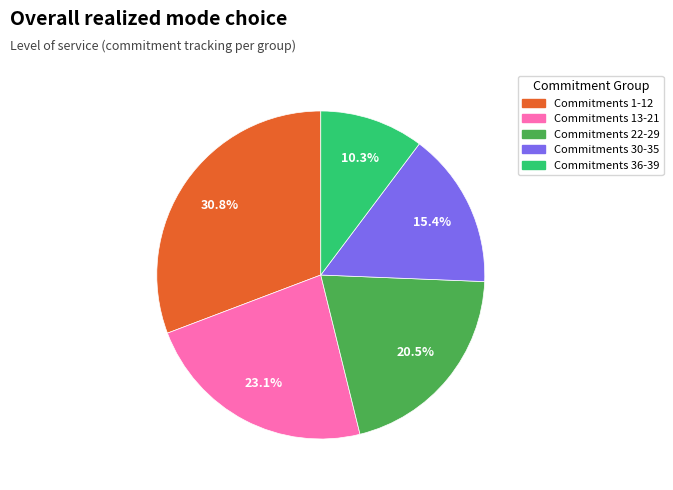

Is there a majority slice in this chart?

No